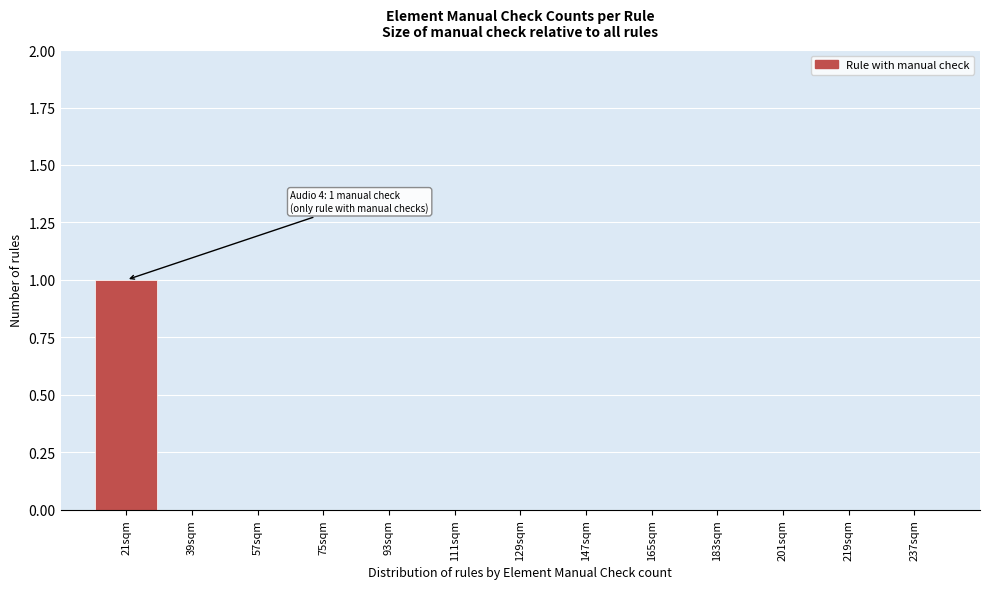

Reading left to right, list all the values displayed in this chart.

21sqm=1	39sqm=0	57sqm=0	75sqm=0	93sqm=0	111sqm=0	129sqm=0	147sqm=0	165sqm=0	183sqm=0	201sqm=0	219sqm=0	237sqm=0